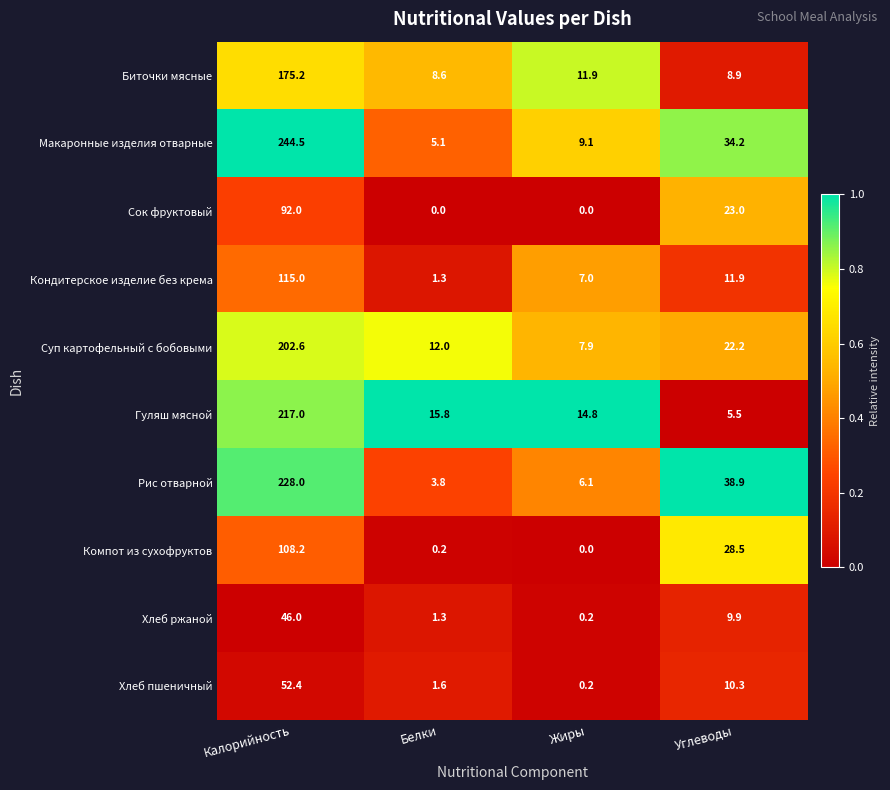

Between Белки and Углеводы, which series saw the biggest shift?

Рис отварной